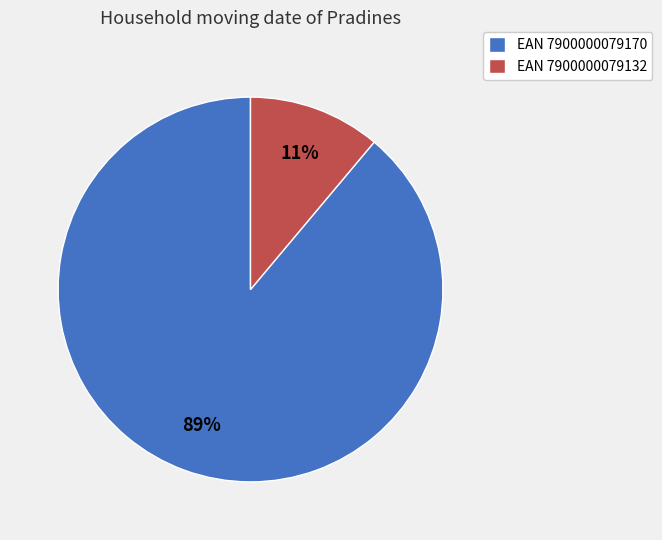

To the nearest percent, what is the difference between the largest and smallest slice percentages?

78%